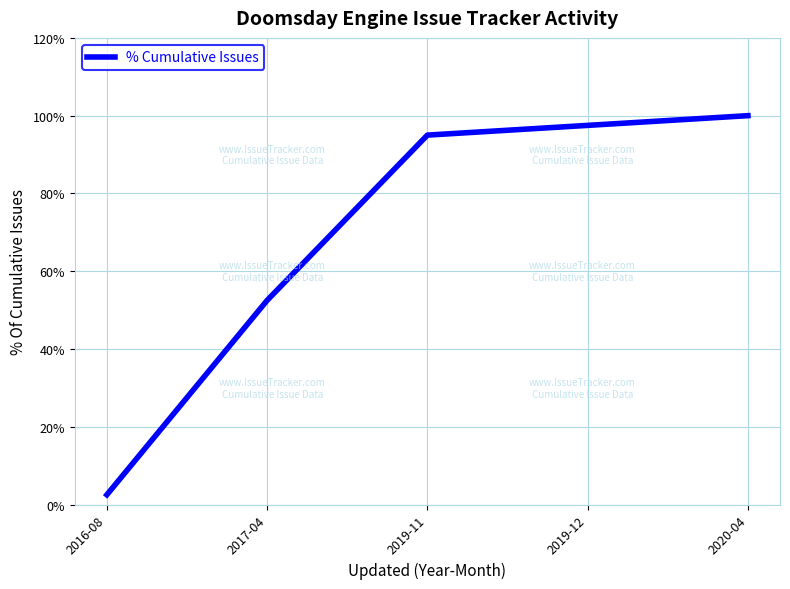

What is the sum of the values at 2016-08 and 2017-04?

55.0